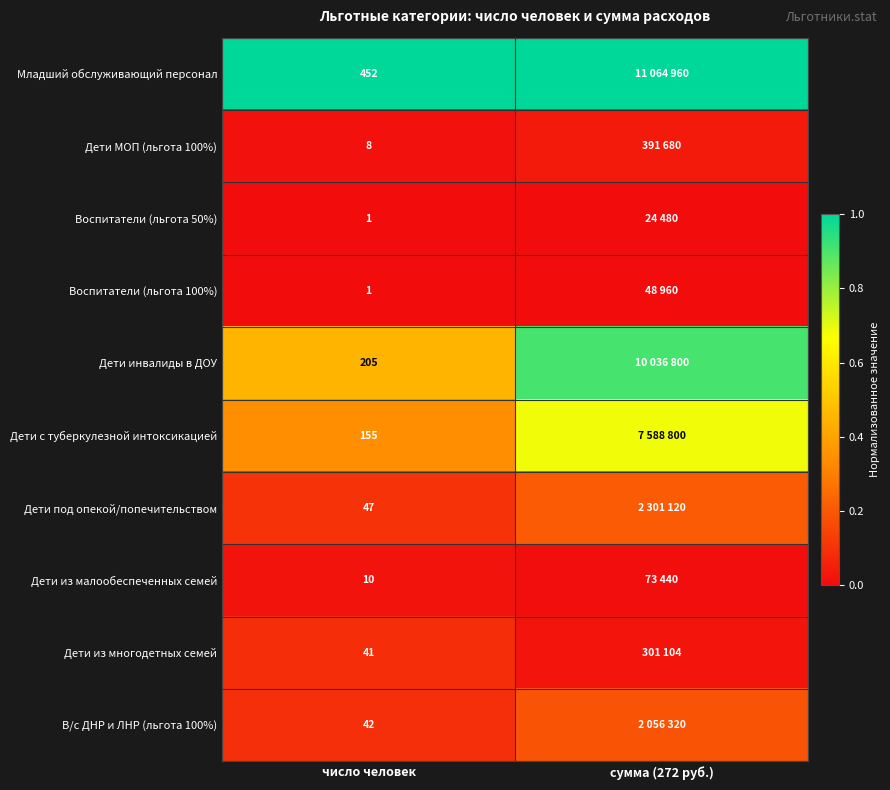

What is the total value across all series at число человек?

962.0